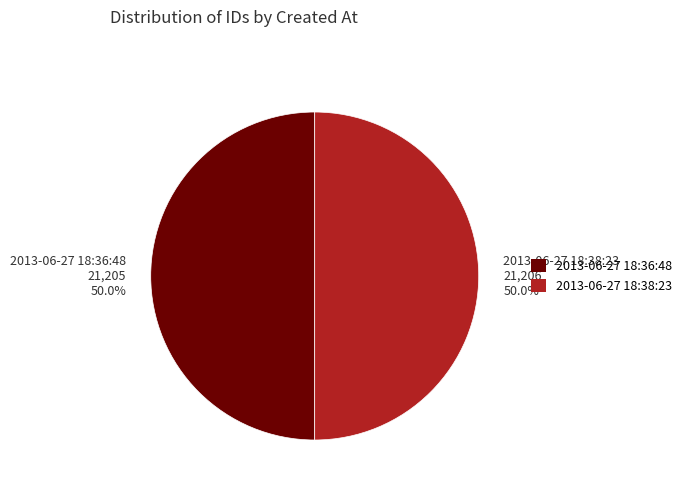

Approximately how many times larger is the value at 2013-06-27 18:38:23 21,206 50.0% compared to 2013-06-27 18:36:48 21,205 50.0%?

1.0